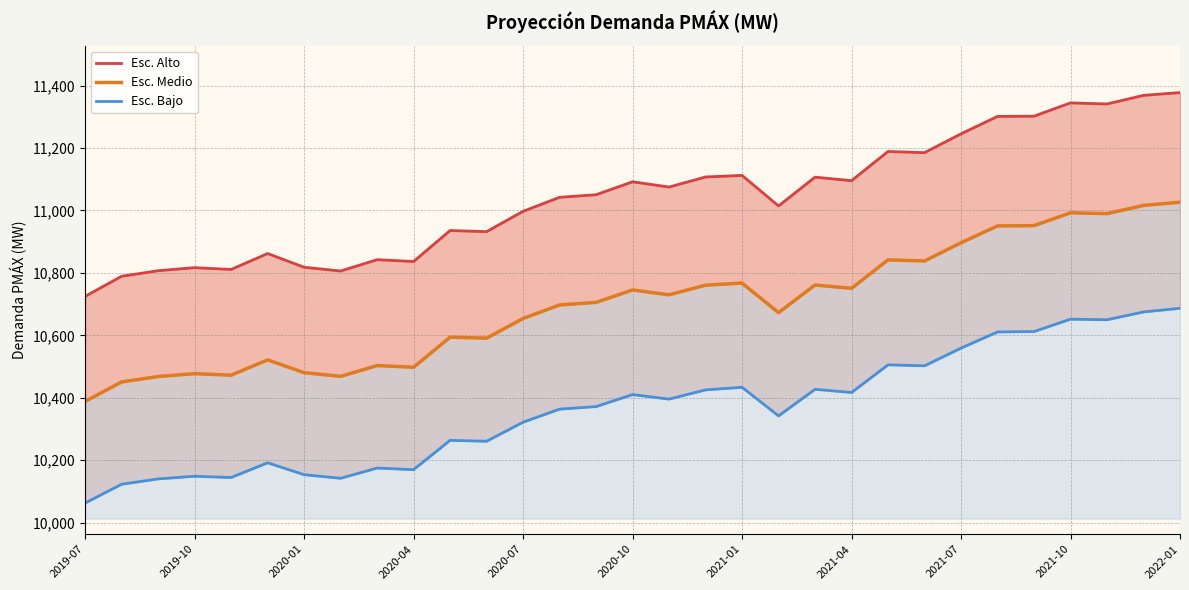

What position from the right is 2021-01?

13